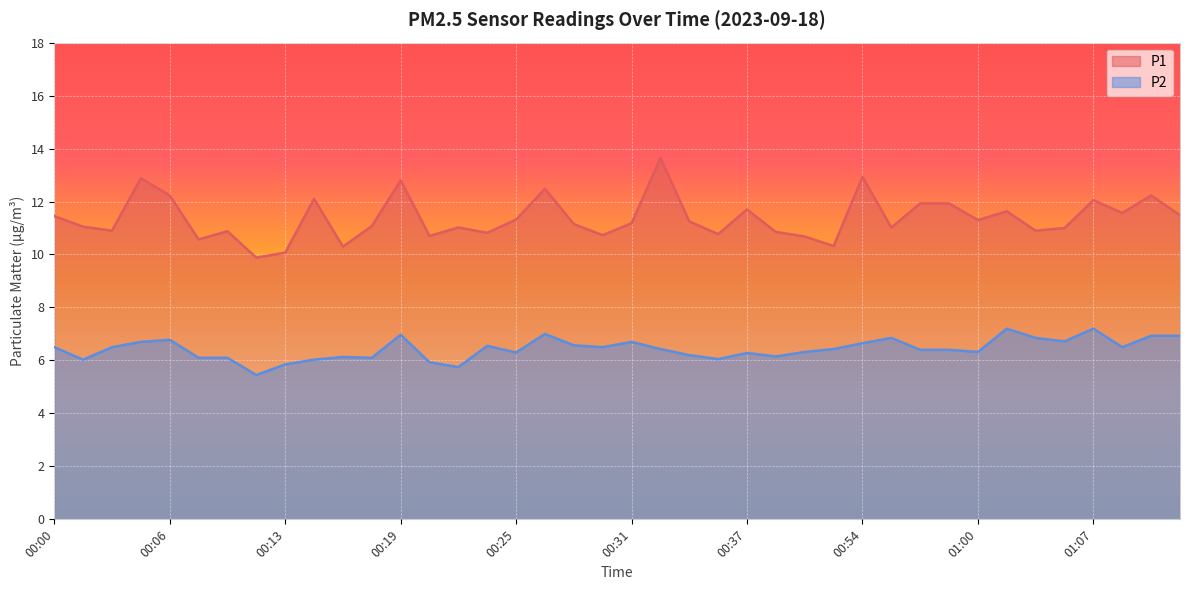

Between 00:02 and 00:54, which is larger?

00:54